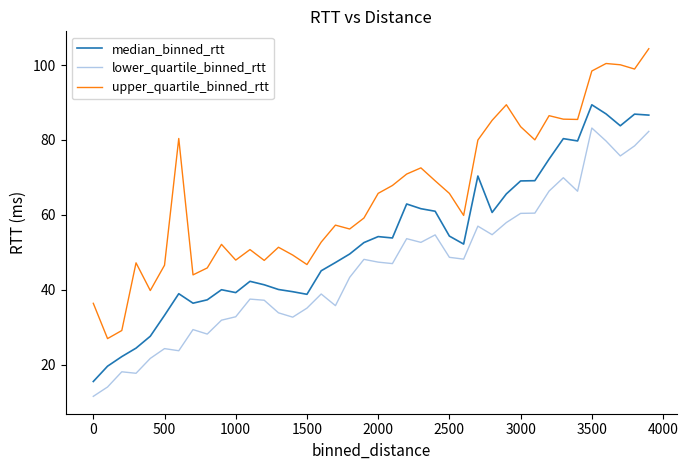

Rank the series by their maximum value, from lowest to highest.

lower_quartile_binned_rtt, median_binned_rtt, upper_quartile_binned_rtt